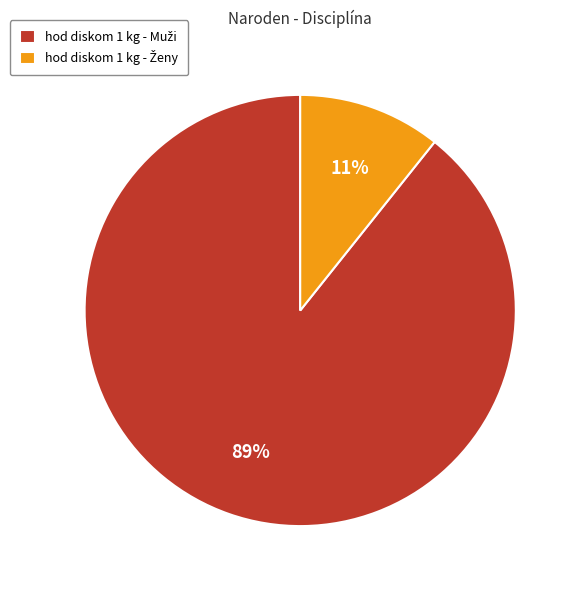

Is there any slice that represents more than half of the pie?

Yes